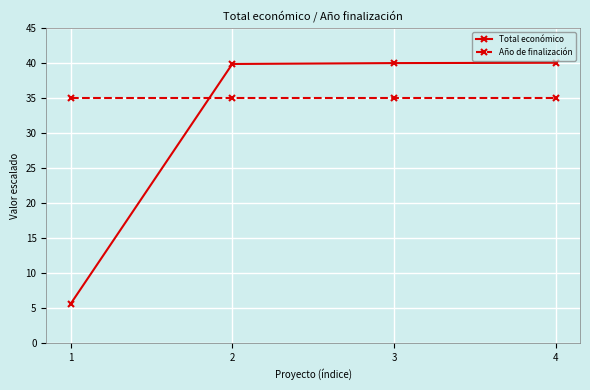

What are all the series names shown in the legend?

Total económico, Año de finalización